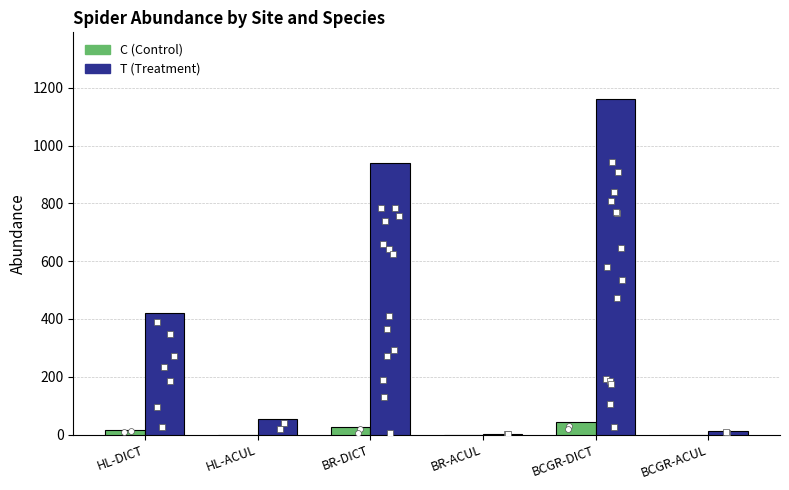

At how many categories does at least one series exceed 885?

2